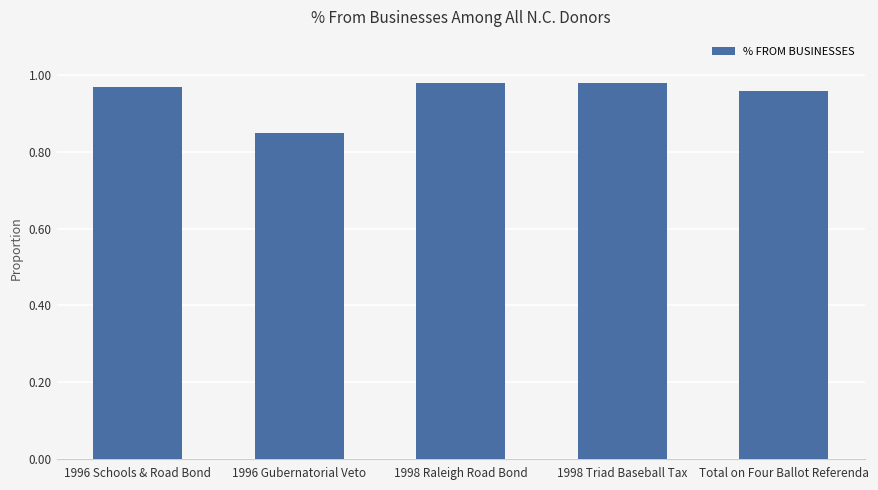

Are the bars grouped side by side (vs. stacked)?

No